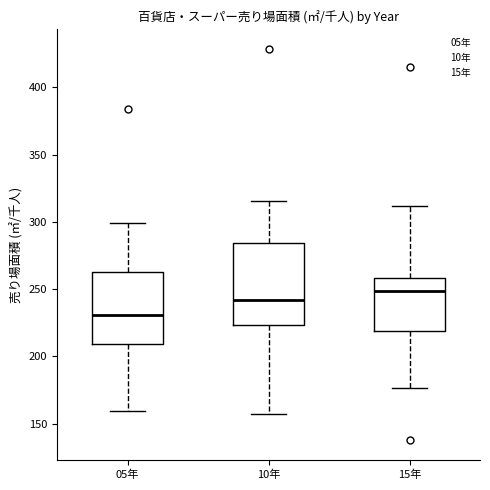

Where does the upper whisker of the box for 05年 end on the y-axis? The values are not printed on the chart, so give them approximately, as read against the axis.

300